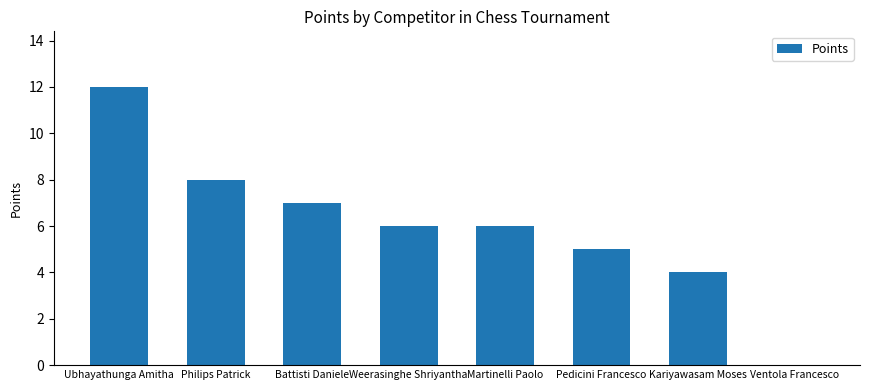

What is the sum of the values at Ubhayathunga Amitha and Philips Patrick?

20